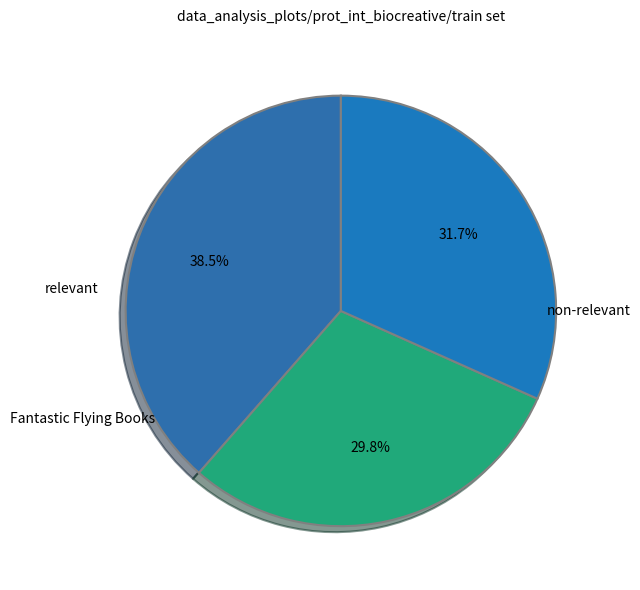

How many segments does this pie chart have?

3